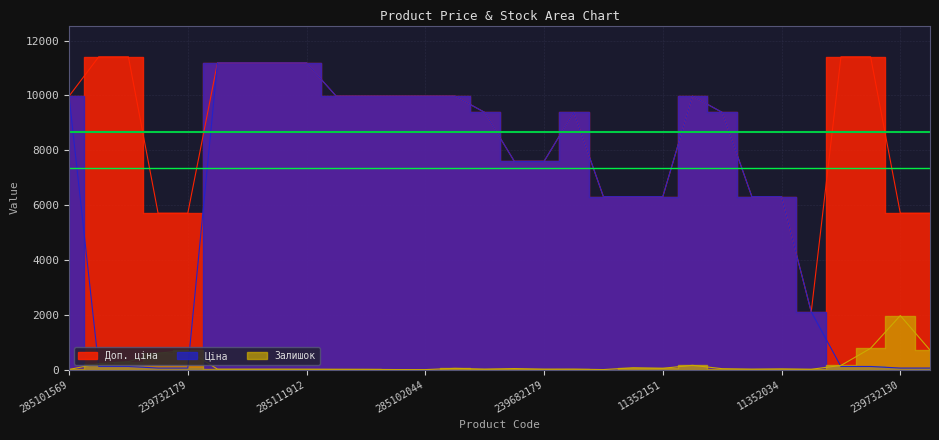

How many lines are shown in the chart?

3